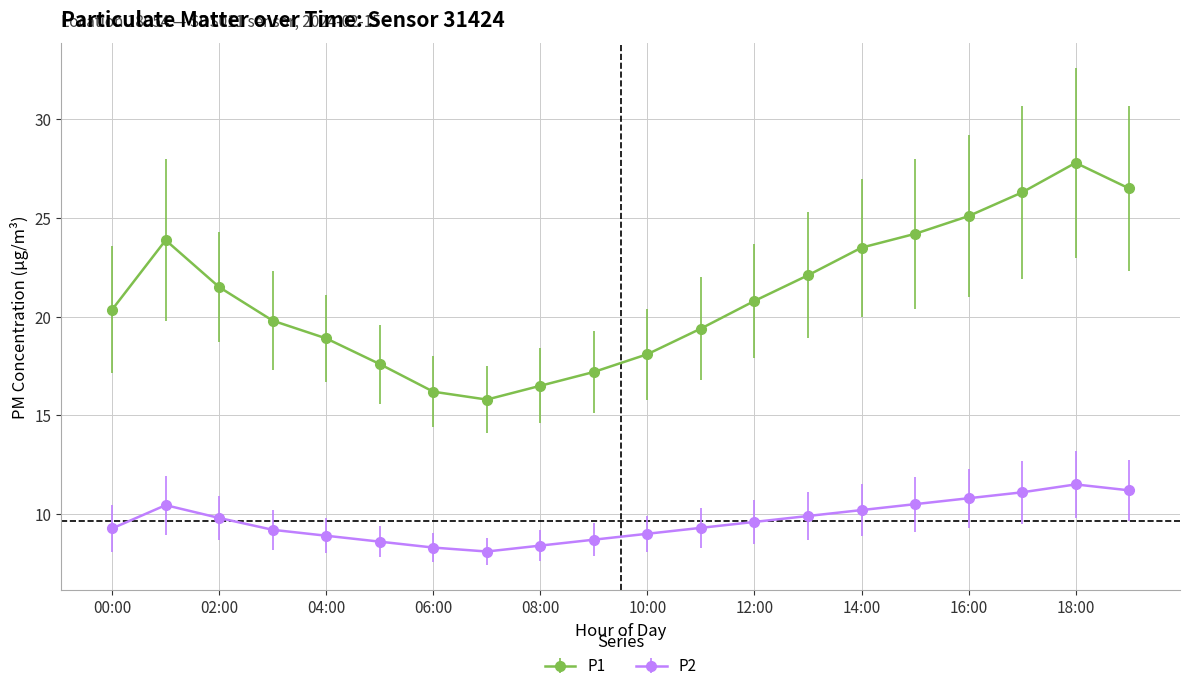

Count the number of categories in the chart.

20